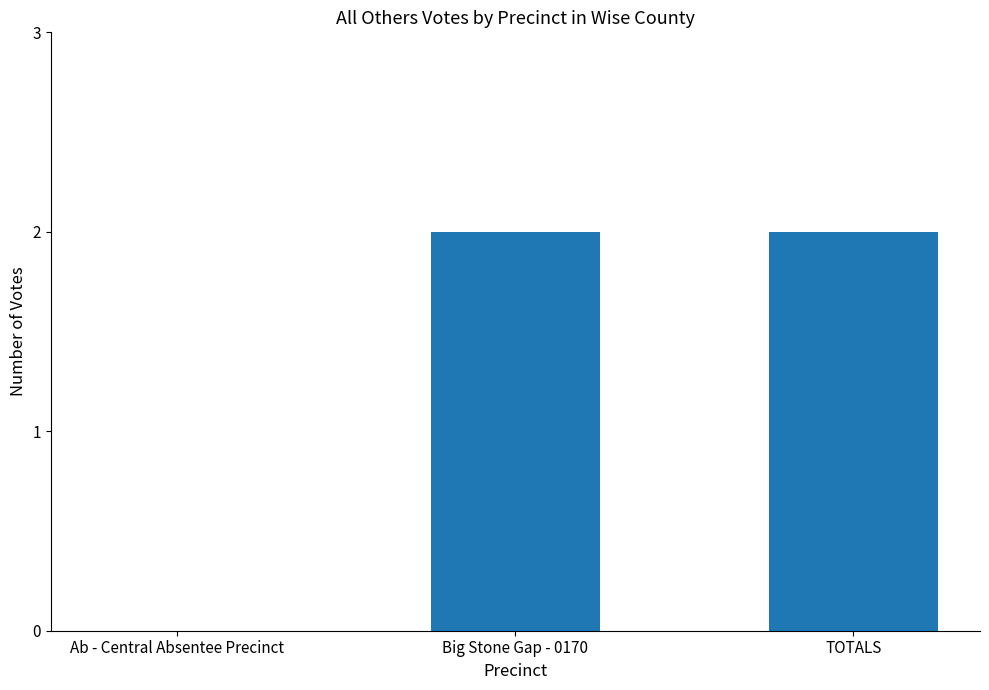

The value at Big Stone Gap - 0170 is 3. True or false?

False